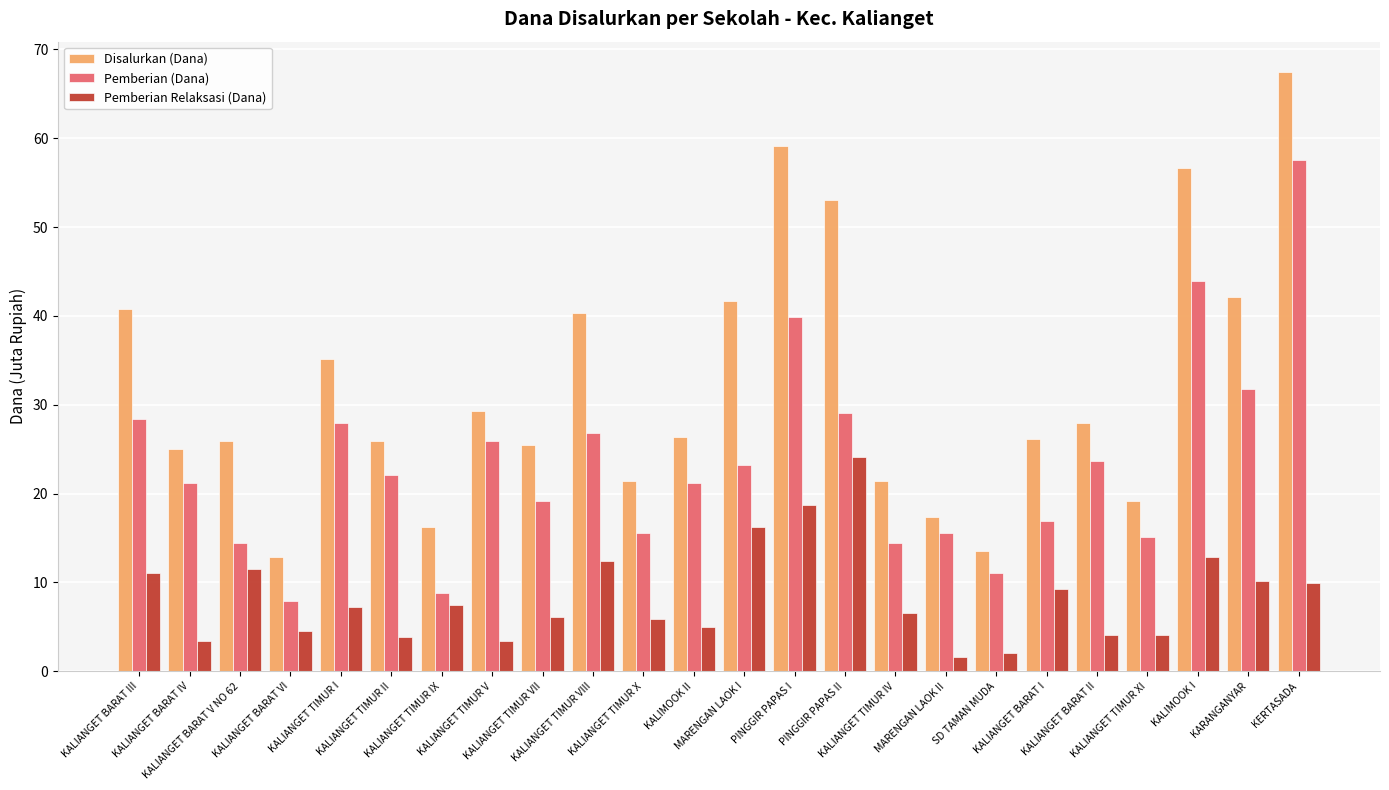

List the series in order of their overall mean, lowest first.

Pemberian Relaksasi (Dana), Pemberian (Dana), Disalurkan (Dana)